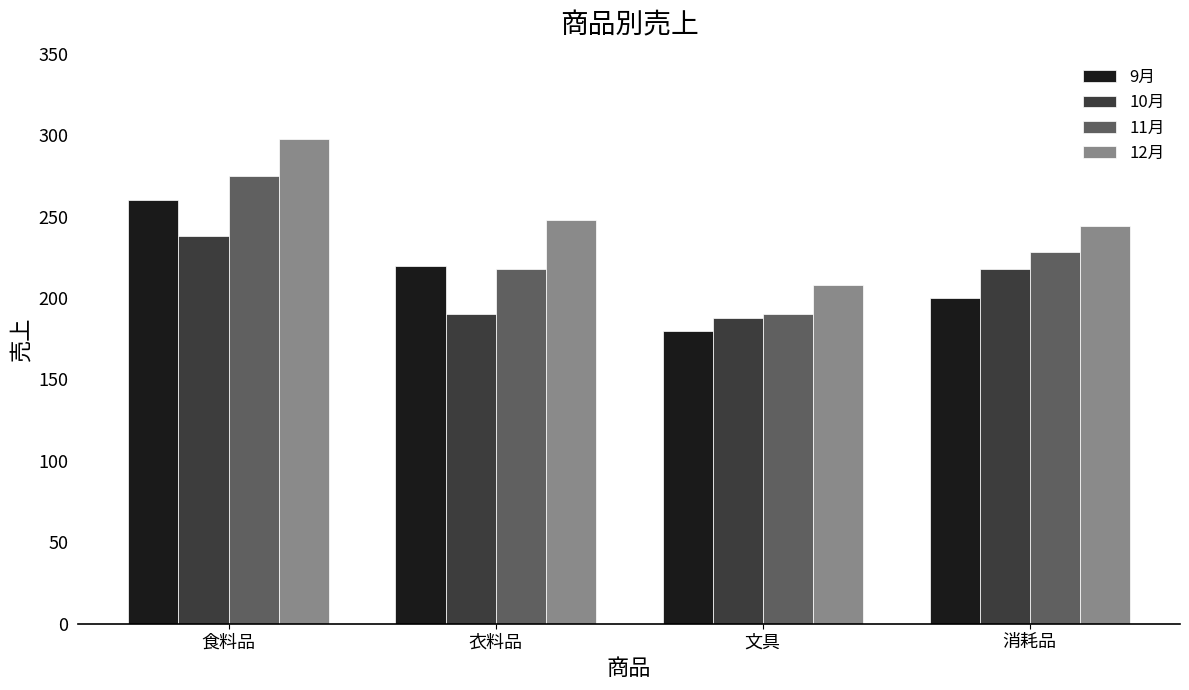

The 9月 series shows 260 at 食料品. True or false?

True